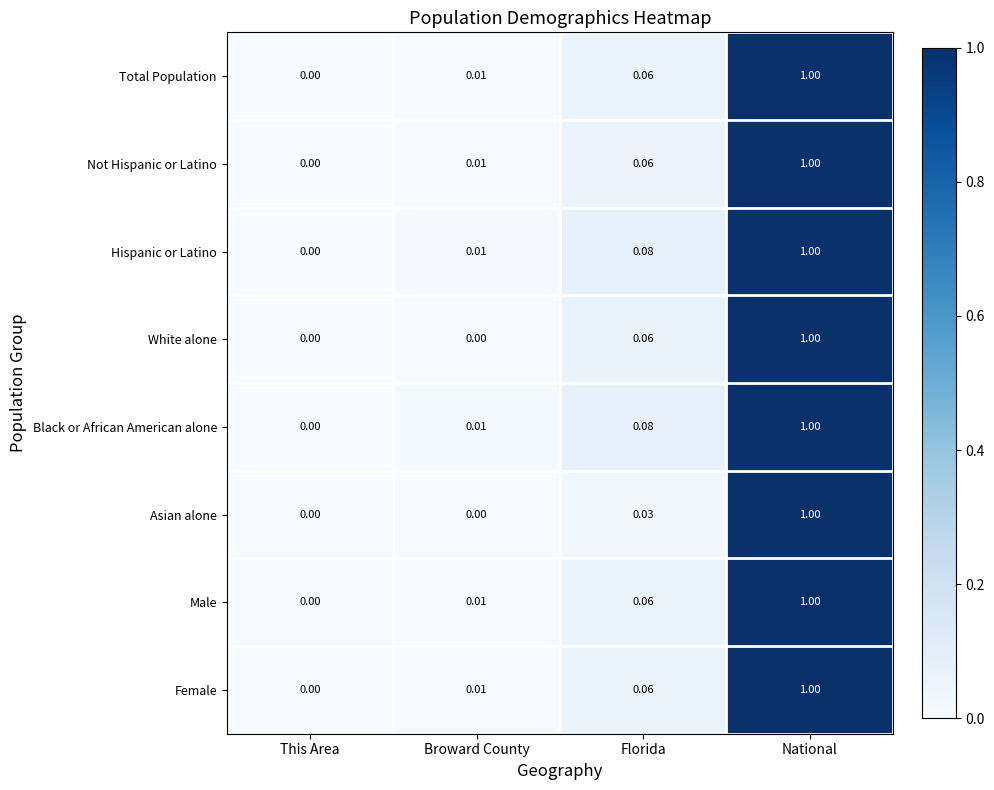

Which category has the lowest value in the Male series?

This Area